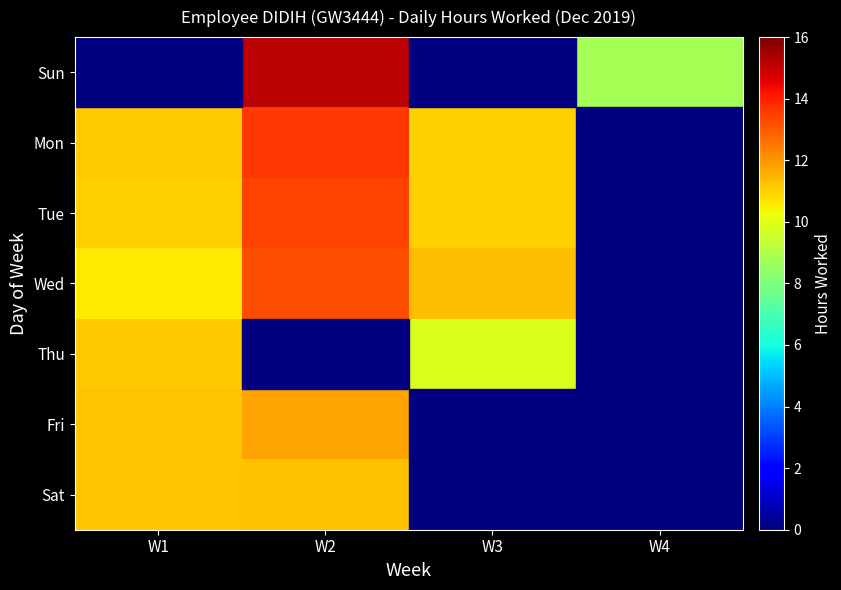

Reading left to right, list all the values displayed in this chart.

Sun: W1=0.0	W2=15.2	W3=0.0	W4=8.8
Mon: W1=11.1	W2=13.6	W3=11.1	W4=0.0
Tue: W1=11.0	W2=13.4	W3=11.1	W4=0.0
Wed: W1=10.6	W2=13.2	W3=11.3	W4=0.0
Thu: W1=11.2	W2=0.0	W3=9.8	W4=0.0
Fri: W1=11.2	W2=11.8	W3=0.0	W4=0.0
Sat: W1=11.2	W2=11.3	W3=0.0	W4=0.0